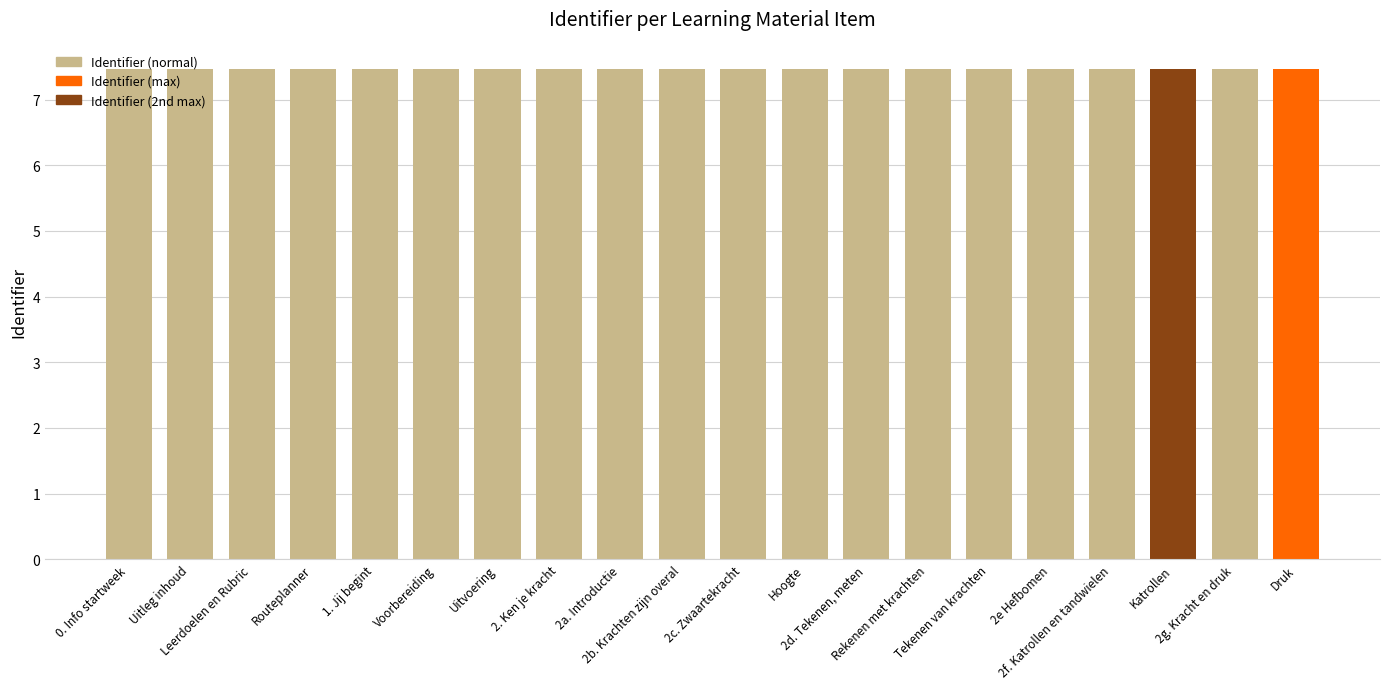

How many values are between 7 and 8?

20